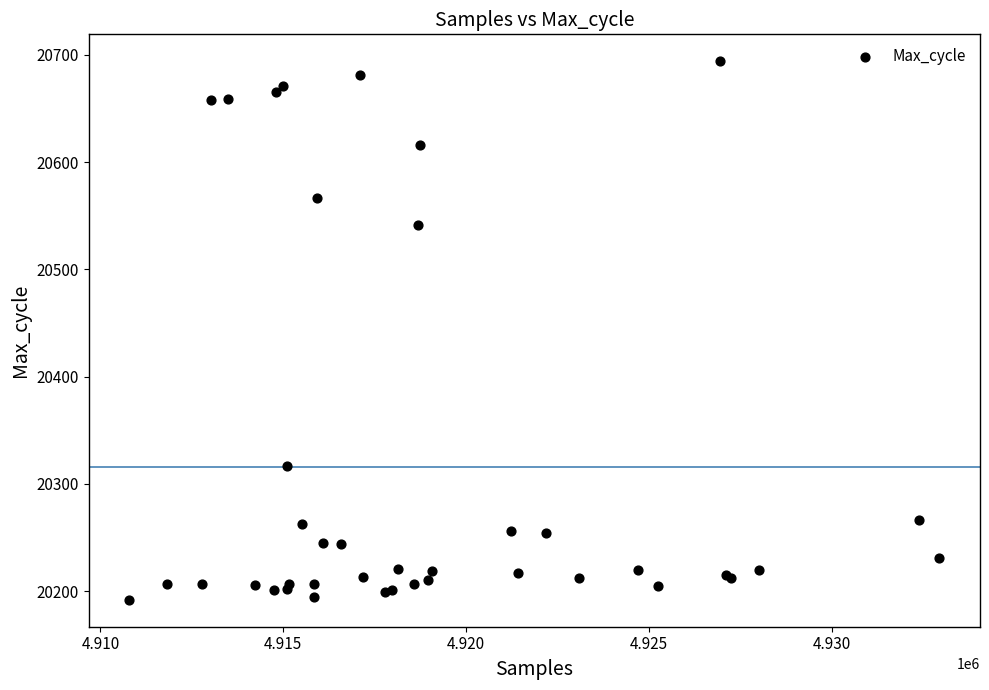

What Y value in the scatter plot is closest to 20443?

20541